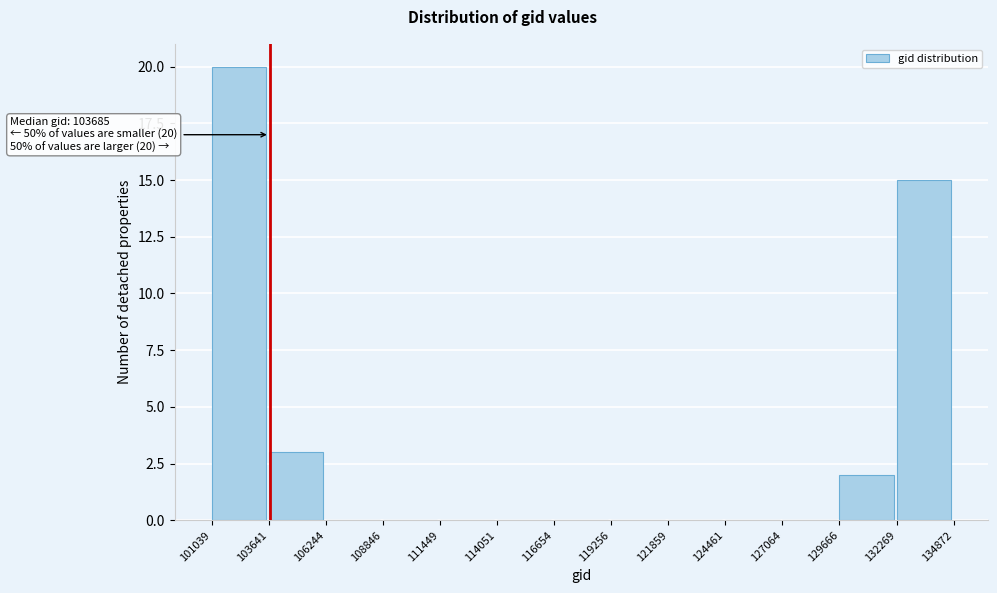

Which range on the x-axis has the tallest bar?

101039 to 103641